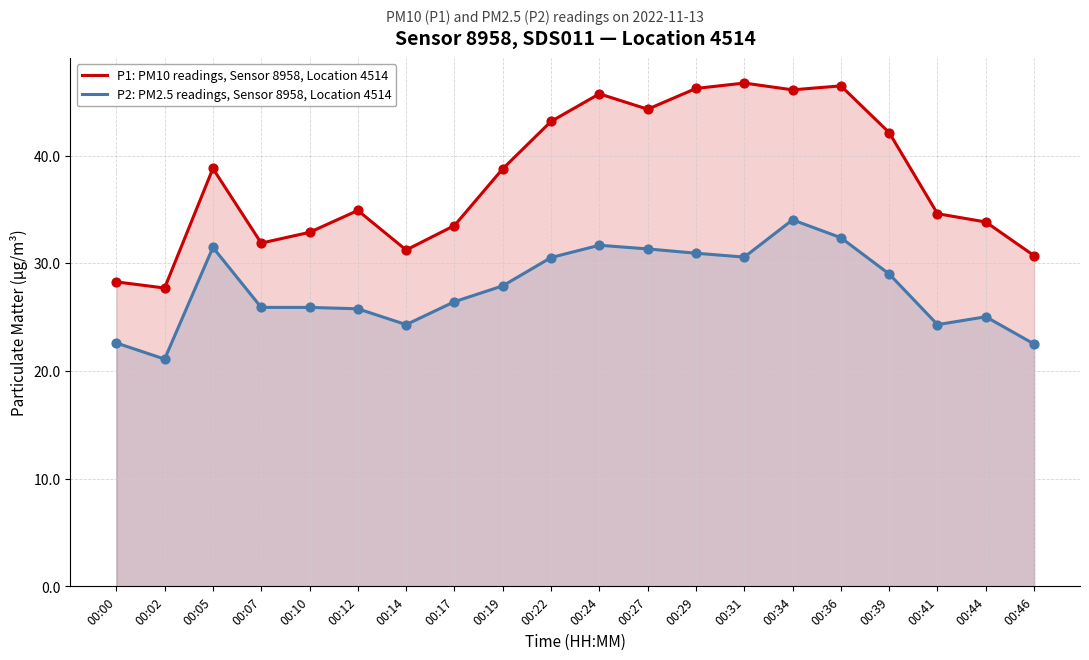

Which series has the largest total across all categories?

P1: PM10 readings, Sensor 8958, Location 4514